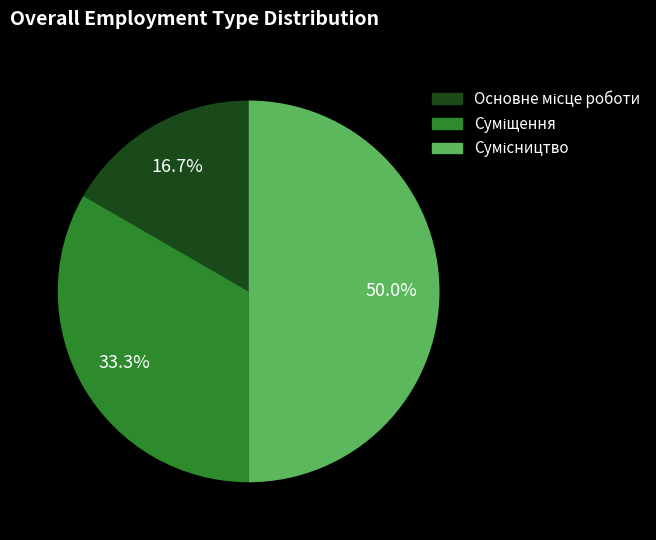

Count the number of slices in the pie.

3